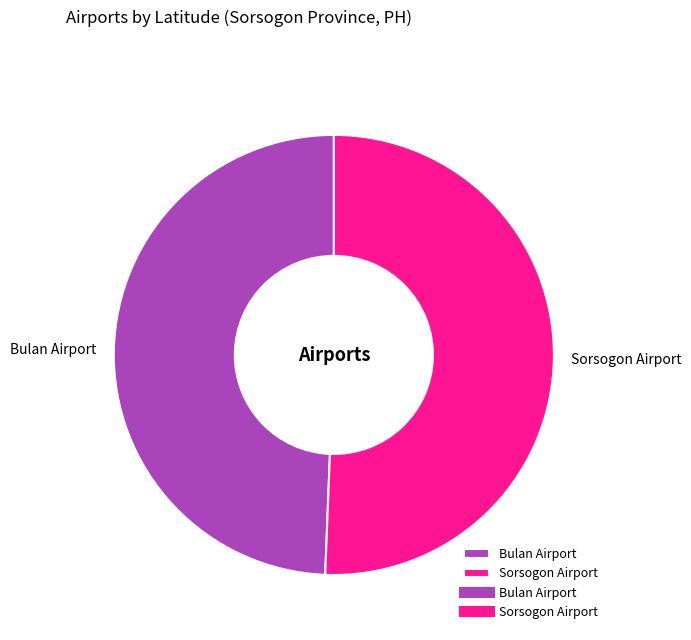

Is there a majority slice in this chart?

Yes